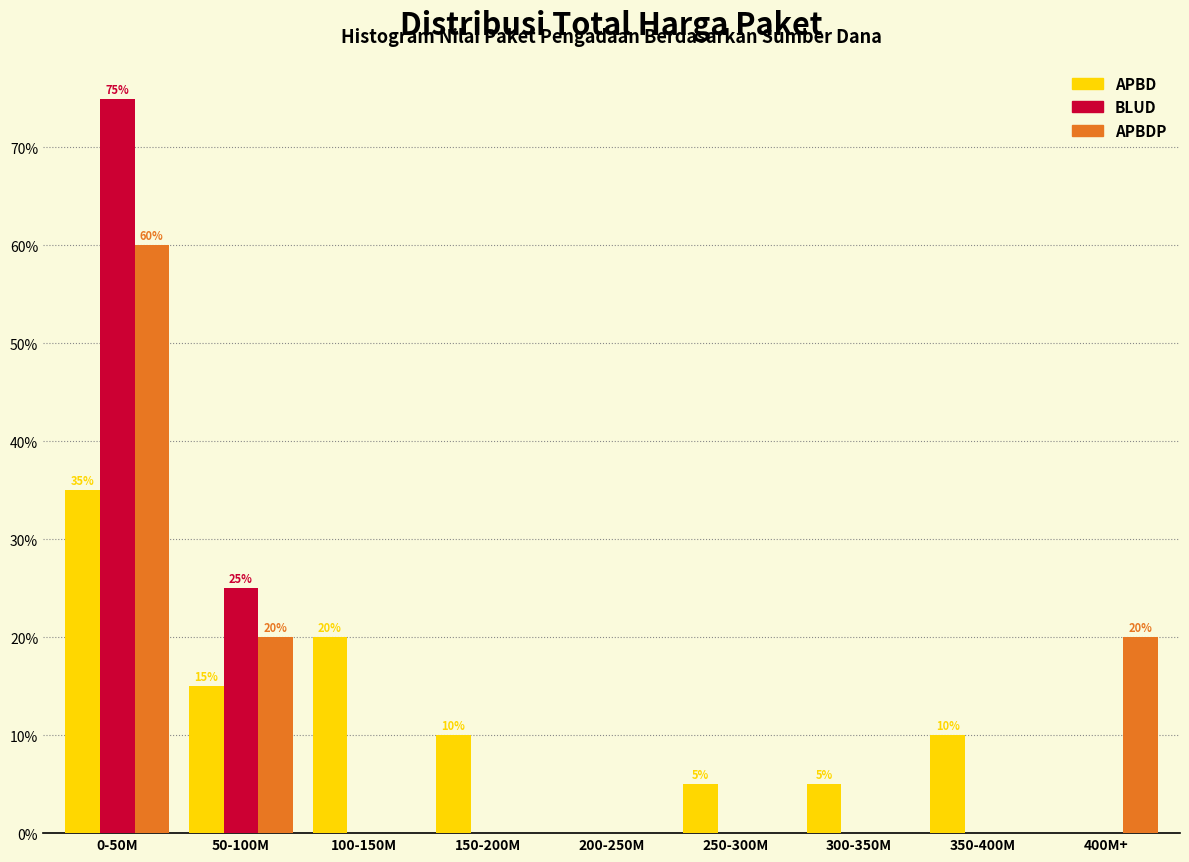

Reading left to right, what are all the values shown in this chart?

APBD: 0-50M=35	50-100M=15	100-150M=20	150-200M=10	200-250M=0	250-300M=5	300-350M=5	350-400M=10	400M+=0
BLUD: 0-50M=75	50-100M=25	100-150M=0	150-200M=0	200-250M=0	250-300M=0	300-350M=0	350-400M=0	400M+=0
APBDP: 0-50M=60	50-100M=20	100-150M=0	150-200M=0	200-250M=0	250-300M=0	300-350M=0	350-400M=0	400M+=20